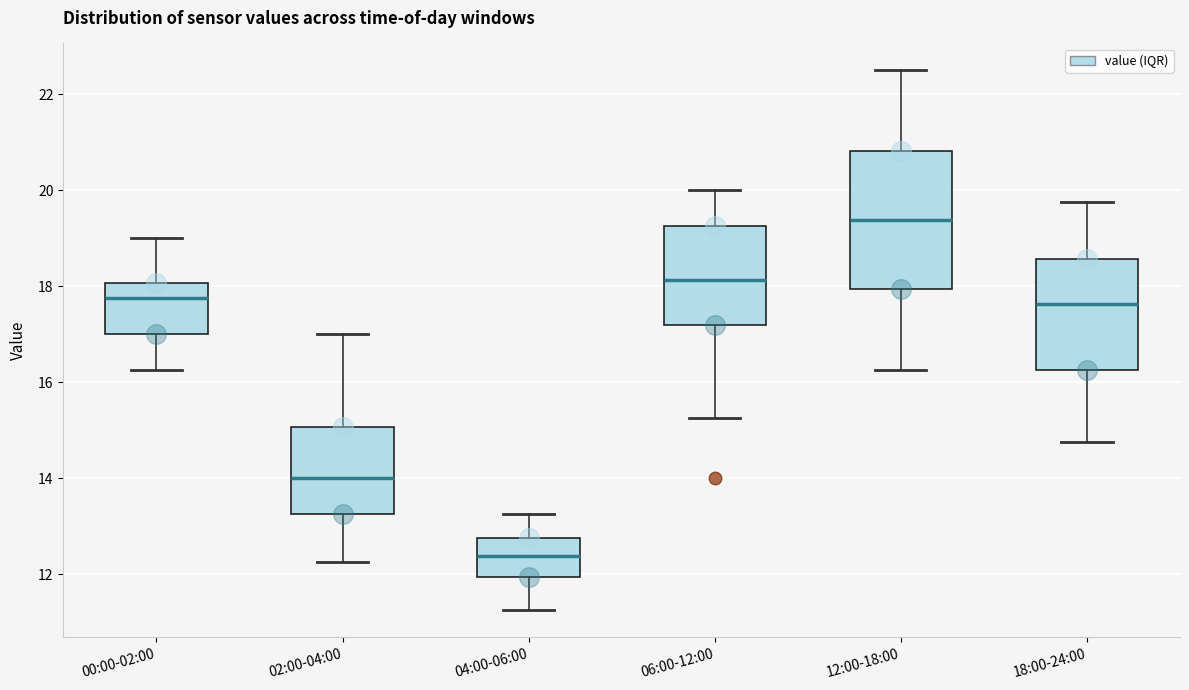

Reading left to right, transcribe this box plot: for each box, give where its median line is, the range the box spans, and where its two whiskers end, as read against the y-axis. The values are not printed on the chart, so give them approximately, as read against the axis.

00:00-02:00: median 17.8, box 17.0 to 18.0, whiskers 16.2 to 19.0
02:00-04:00: median 14.0, box 13.2 to 15.0, whiskers 12.2 to 17.0
04:00-06:00: median 12.4, box 12.0 to 12.8, whiskers 11.2 to 13.2
06:00-12:00: median 18.2, box 17.2 to 19.2, whiskers 15.2 to 20.0
12:00-18:00: median 19.4, box 18.0 to 20.8, whiskers 16.2 to 22.6
18:00-24:00: median 17.6, box 16.2 to 18.6, whiskers 14.8 to 19.8